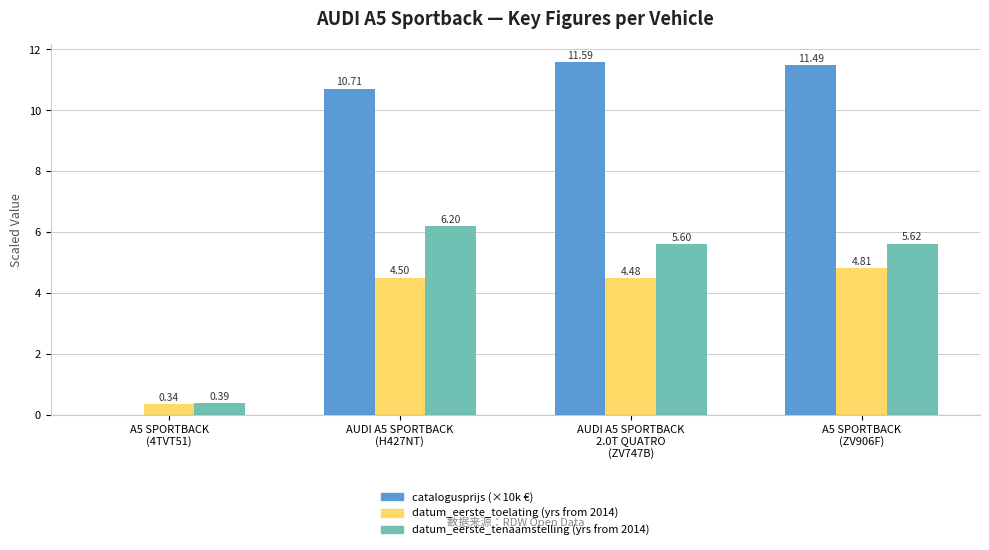

How many distinct data groups are displayed?

3